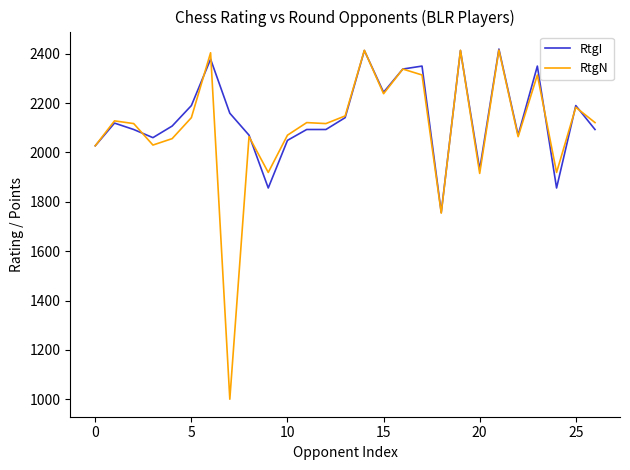

Which series has the largest range (max minus min)?

RtgN